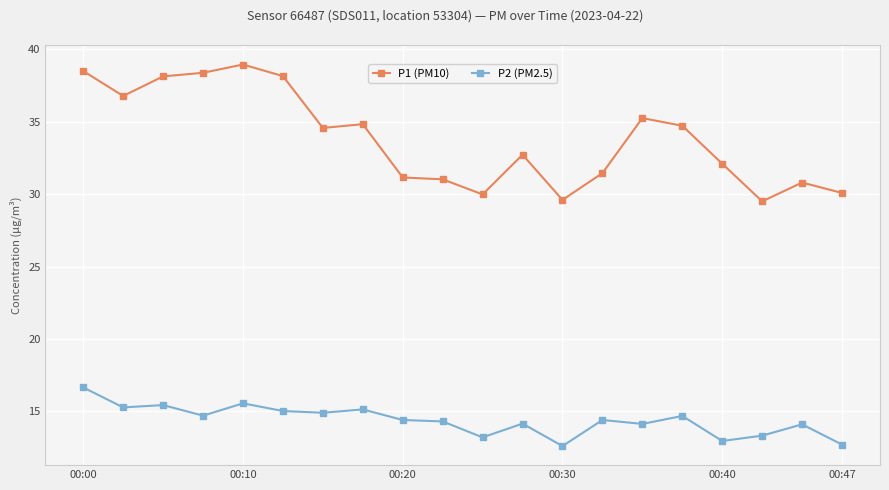

In P2 (PM2.5), how many points are higher than both neighbors (excluding endpoints)?

7